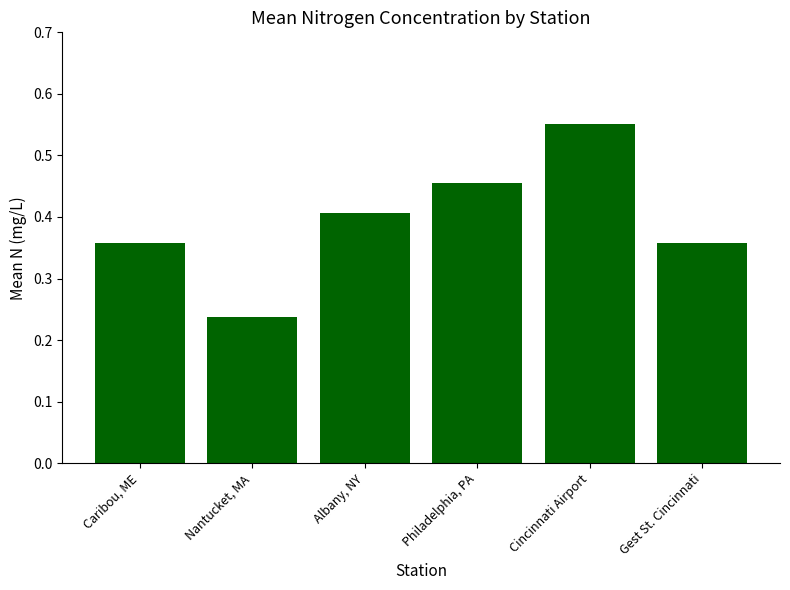

At which category does the chart reach its peak across all series?

Cincinnati Airport